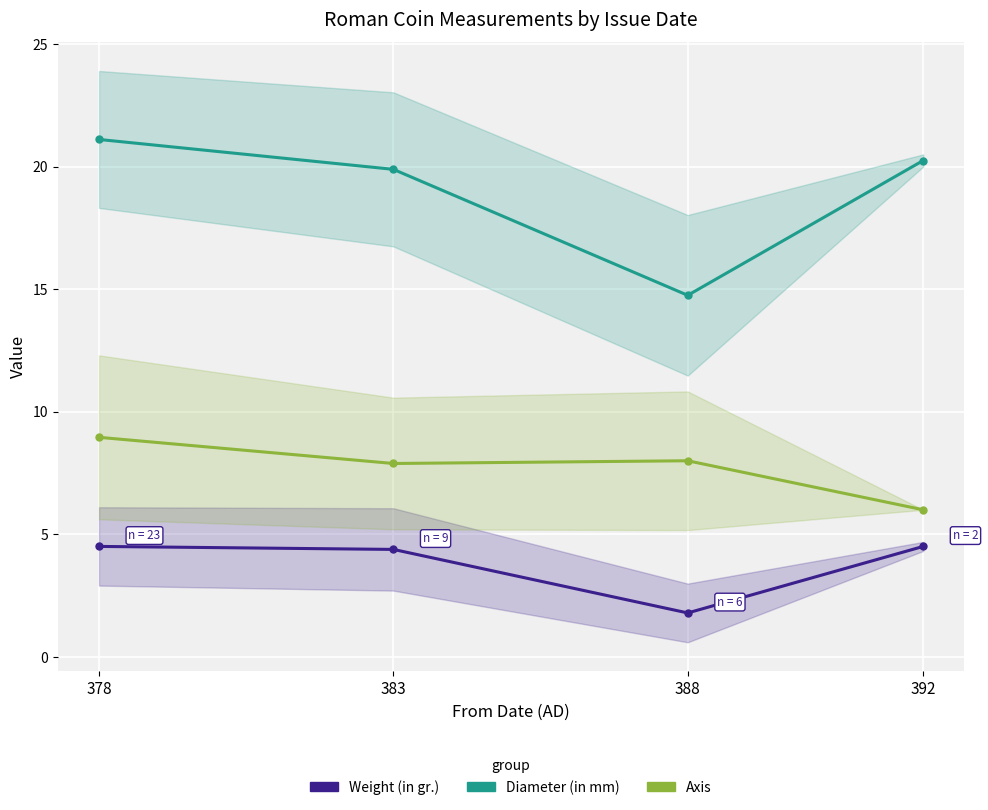

How many data points in Axis are above 8?

1